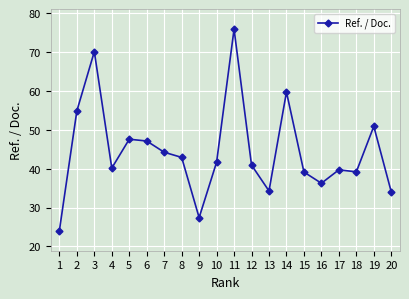

At which category does the chart reach its peak across all series?

11